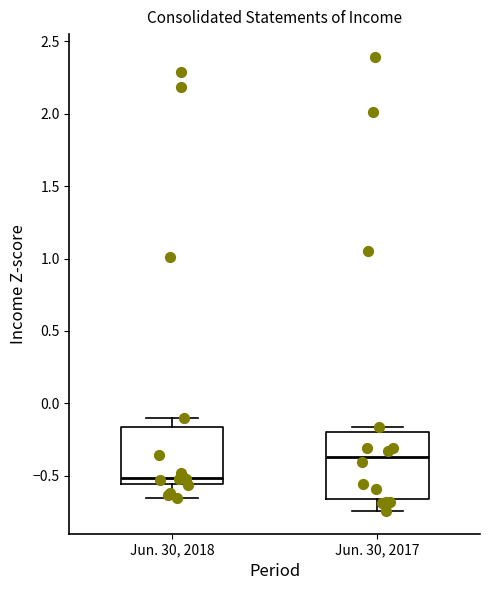

Which box has the lowest median line?

Jun. 30, 2018